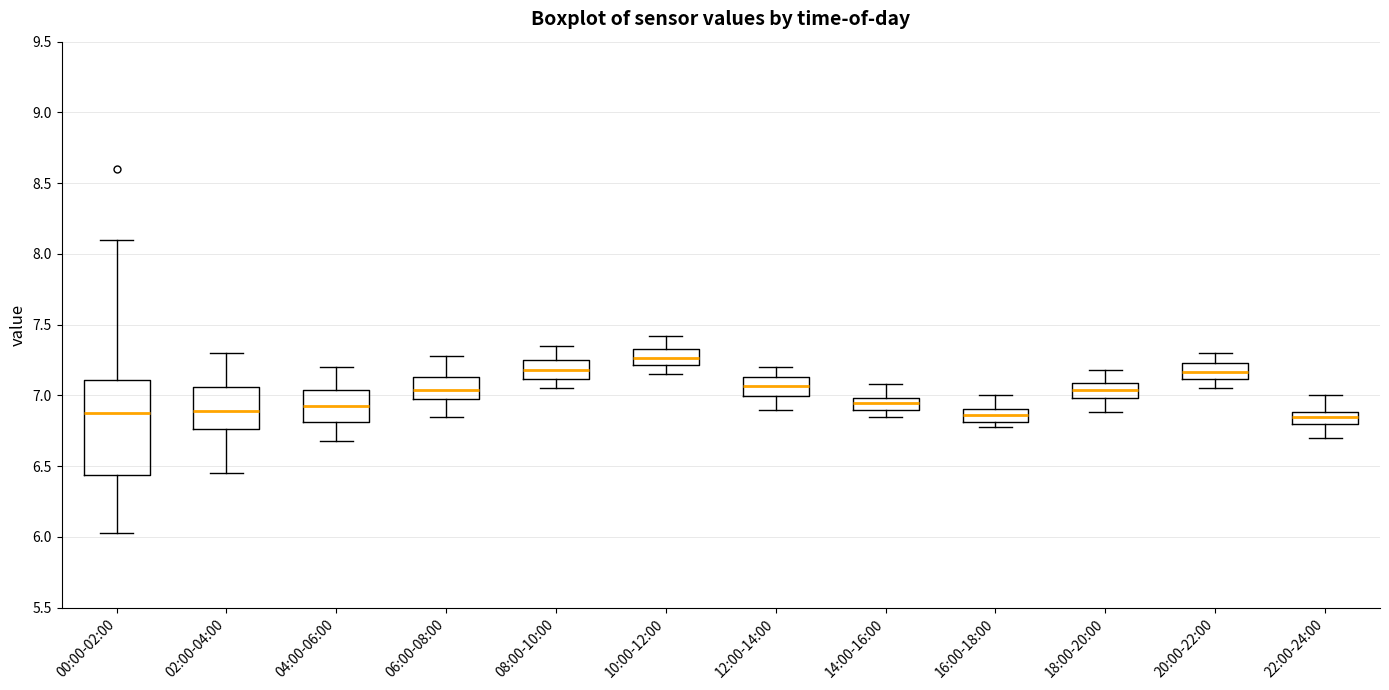

Which box has the highest median line?

10:00-12:00